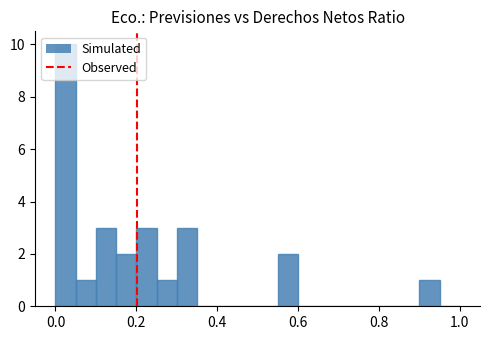

Read against the x-axis, roughly where is the centre of the tallest bar?

0.02